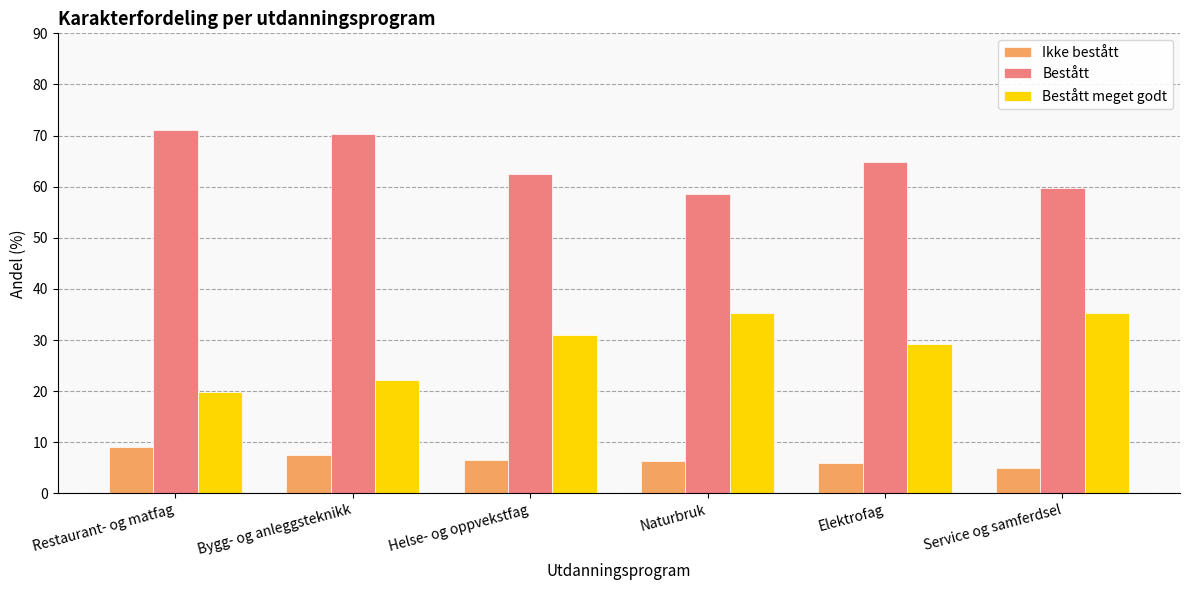

At how many categories does at least one series exceed 33?

6